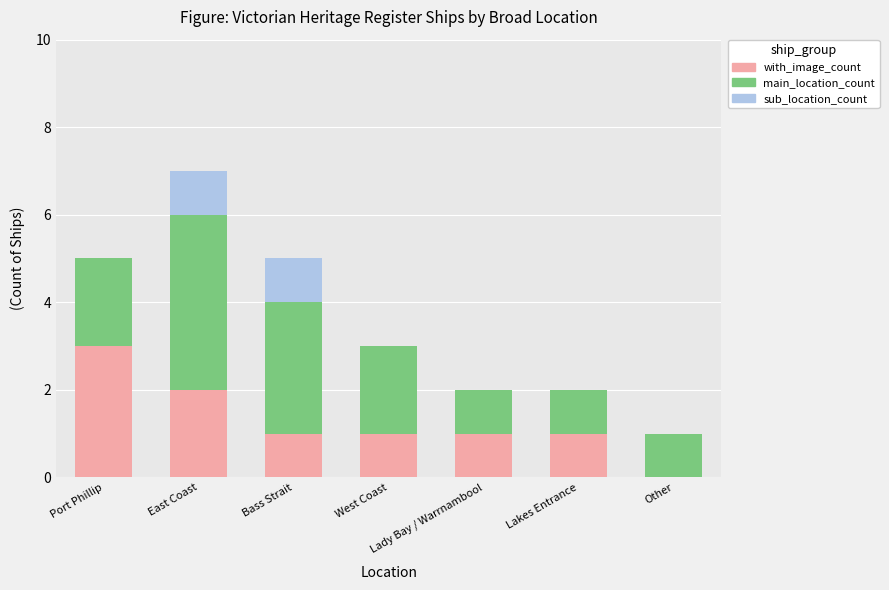

What value does the with_image_count series have at Port Phillip?

3